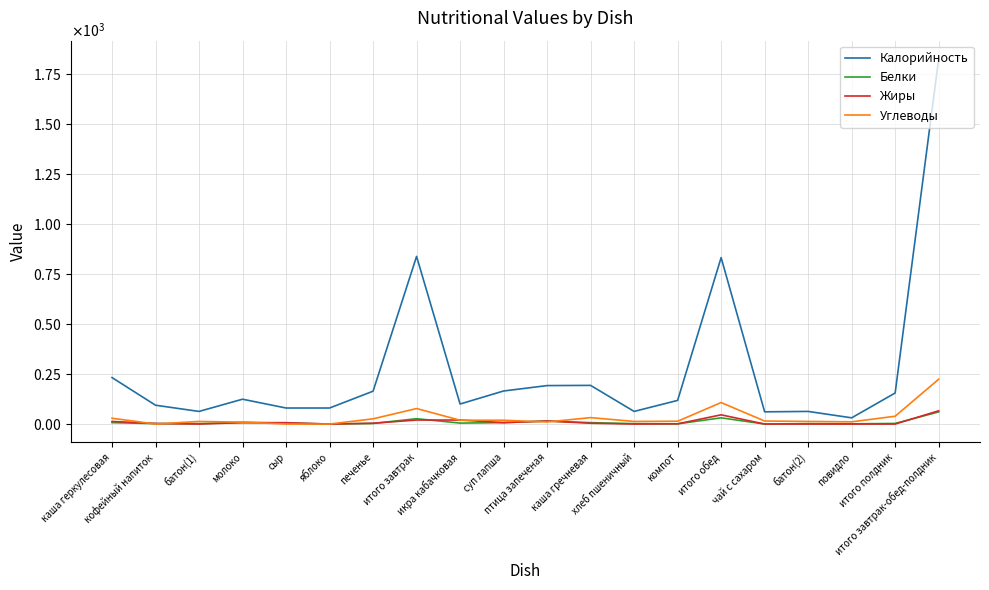

Between батон(1) and повидло, which series saw the biggest shift?

Калорийность